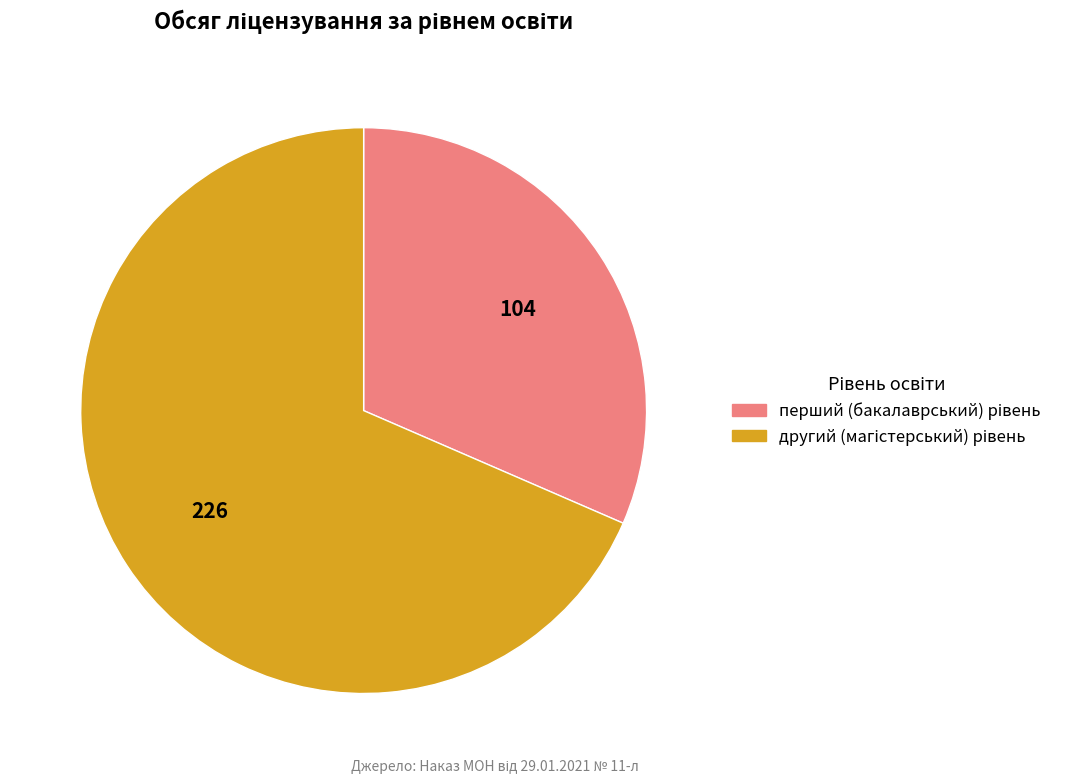

Is there any slice that represents more than half of the pie?

Yes